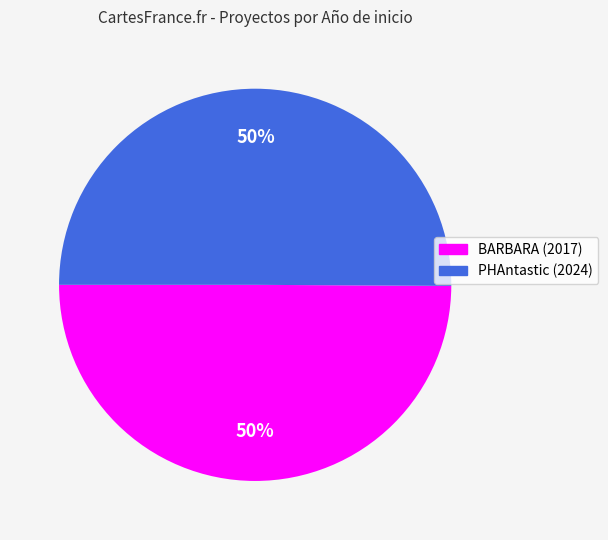

To the nearest percent, what is the average slice percentage?

50%